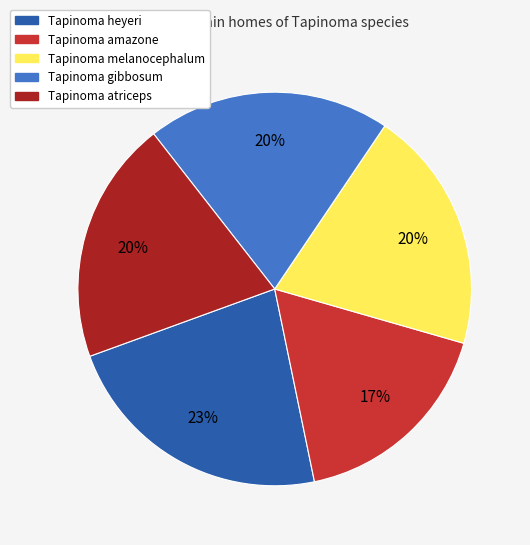

How many segments does this pie chart have?

5